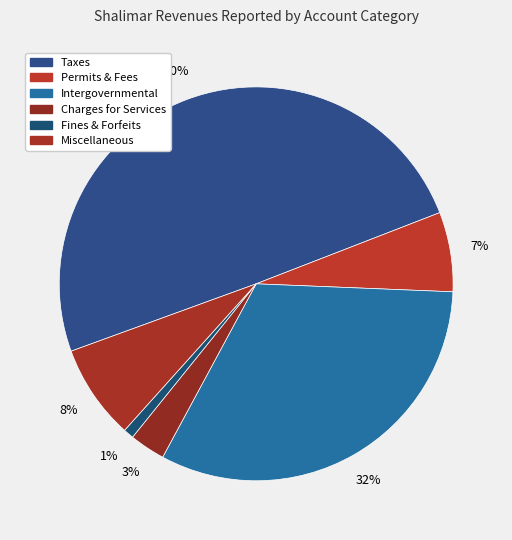

How many segments does this pie chart have?

6